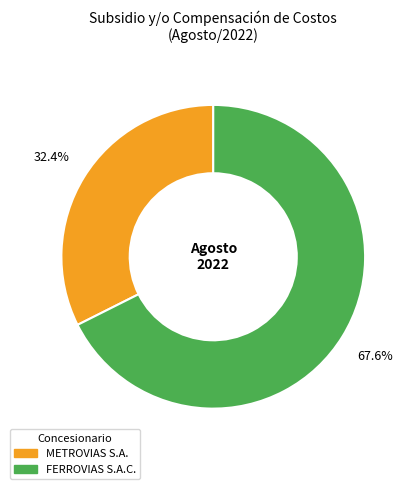

Combined, what portion of the pie is FERROVIAS S.A.C. and METROVIAS S.A.?

100.0%